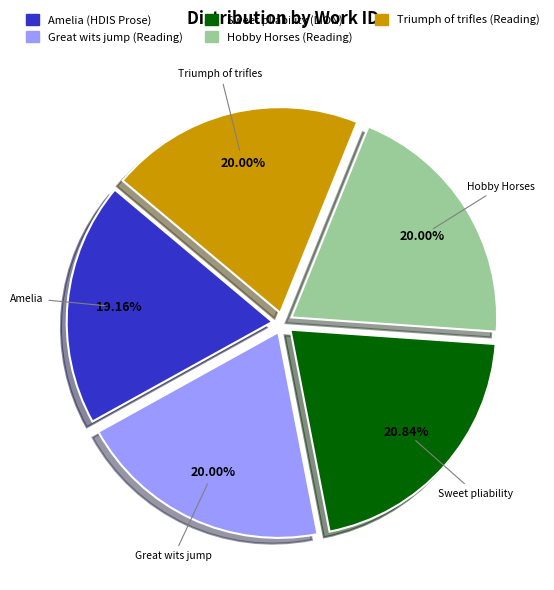

Is there a majority slice in this chart?

No